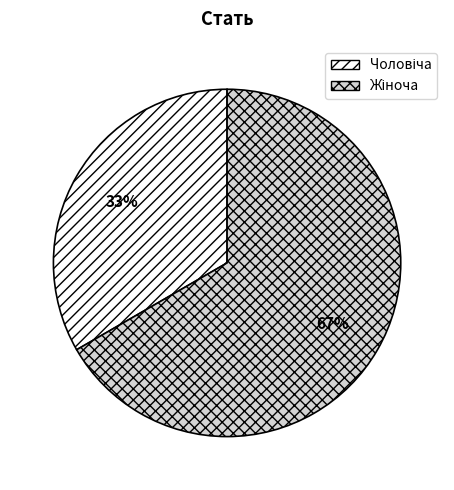

How many slices are in this pie chart?

2